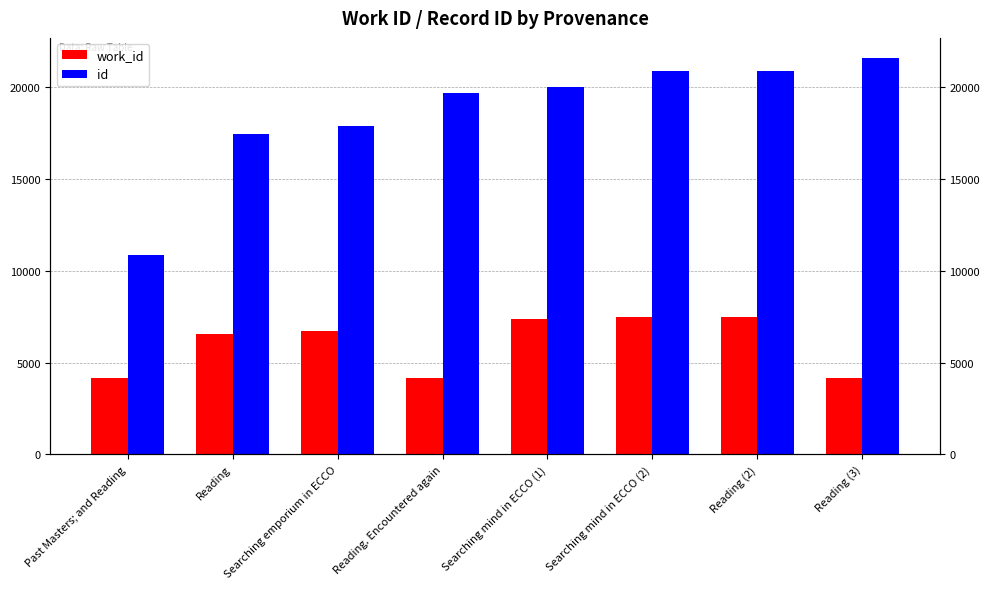

How many data points does each series have?

8